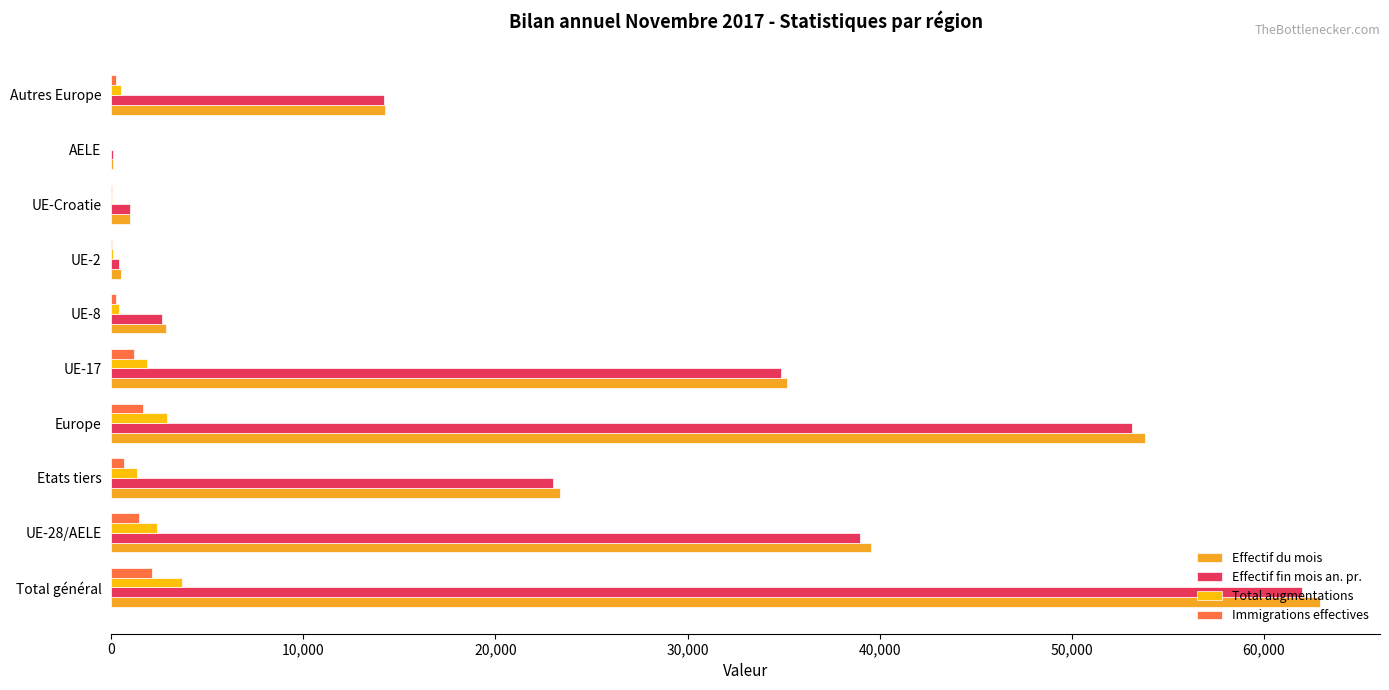

What is the sum of all Effectif fin mois an. pr. values?

230294